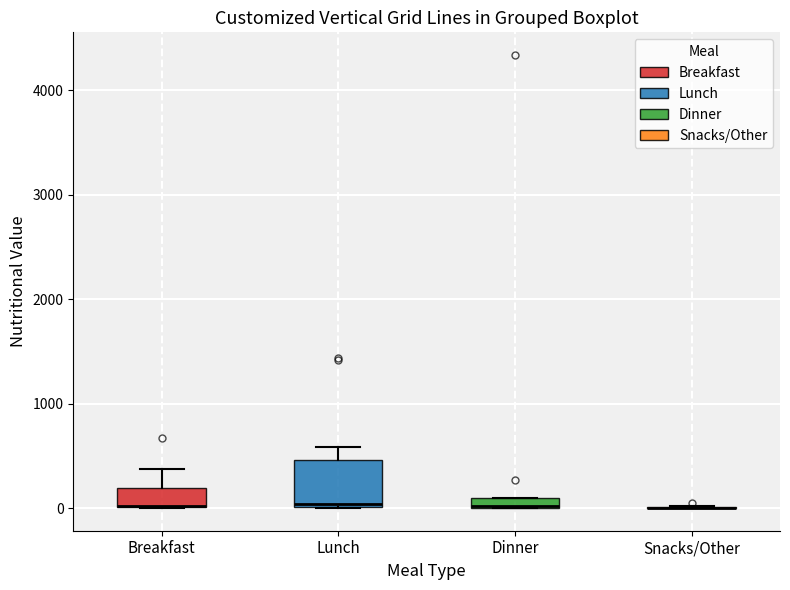

Comparing the boxes themselves (not the whiskers), which one is the tallest?

Lunch